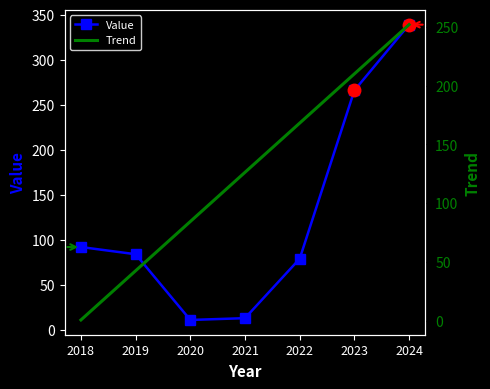

Which category has the highest value in the Trend series?

2024